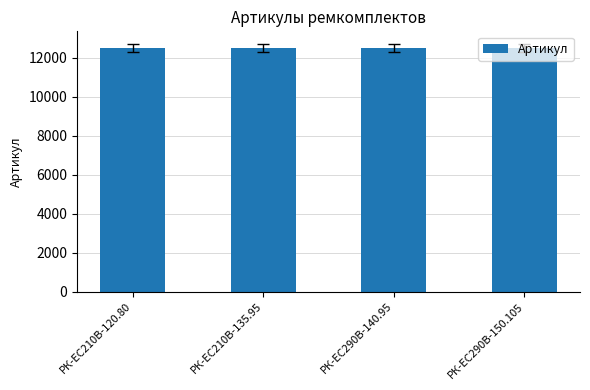

How many data points are less than 12520?

2